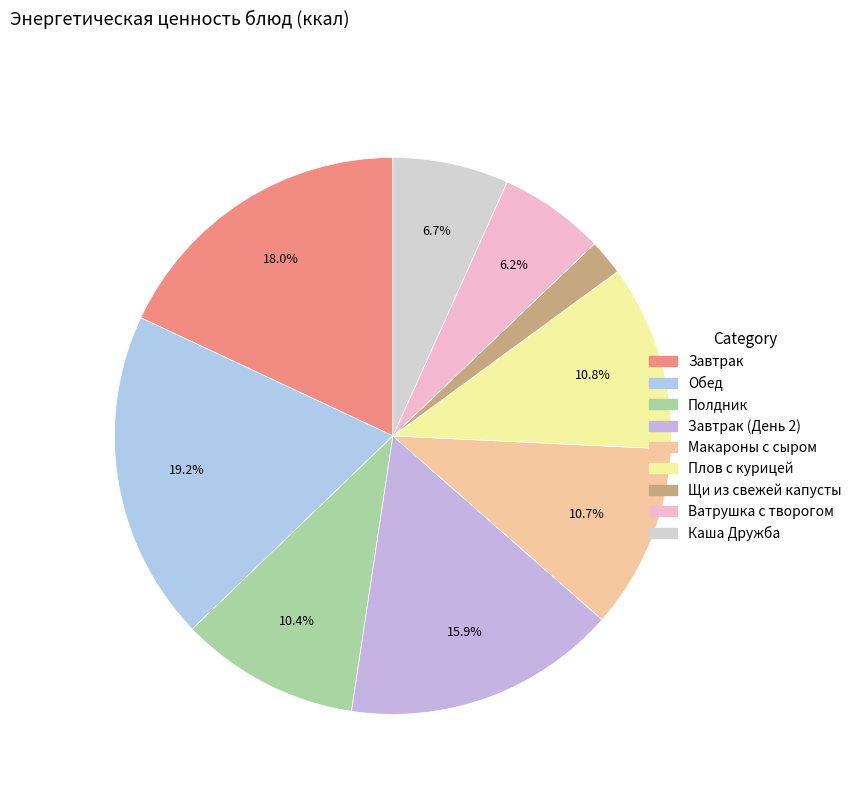

Count the number of slices in the pie.

9